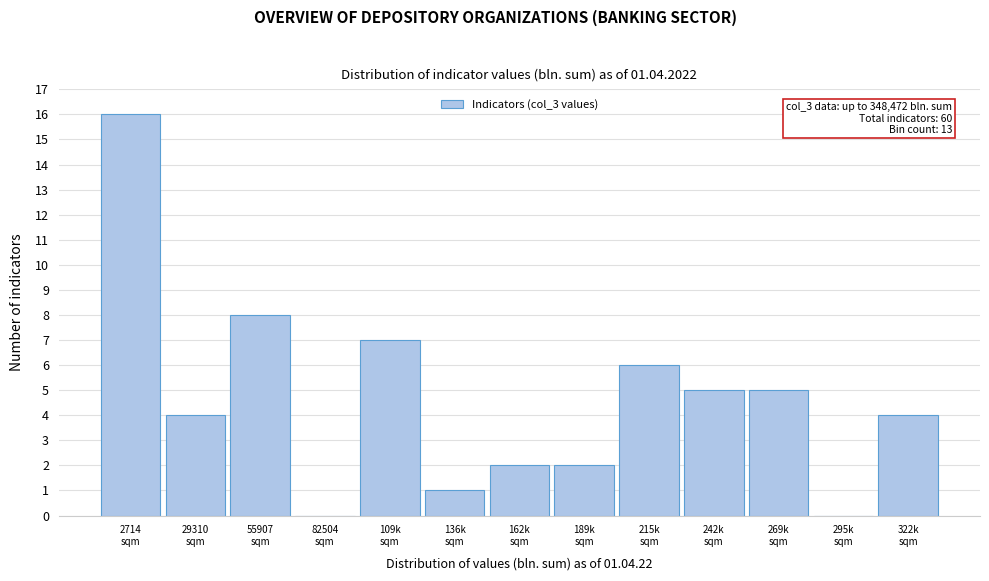

What is the greatest value displayed?

16